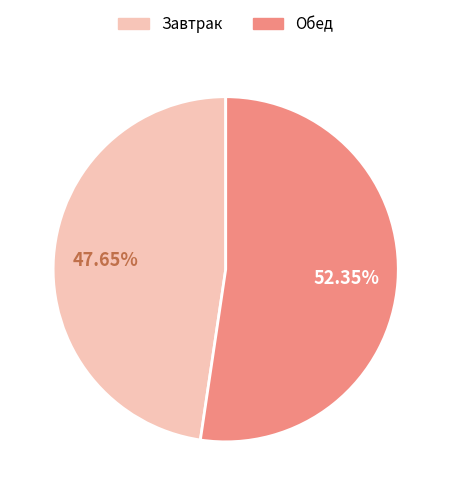

How many segments does this pie chart have?

2